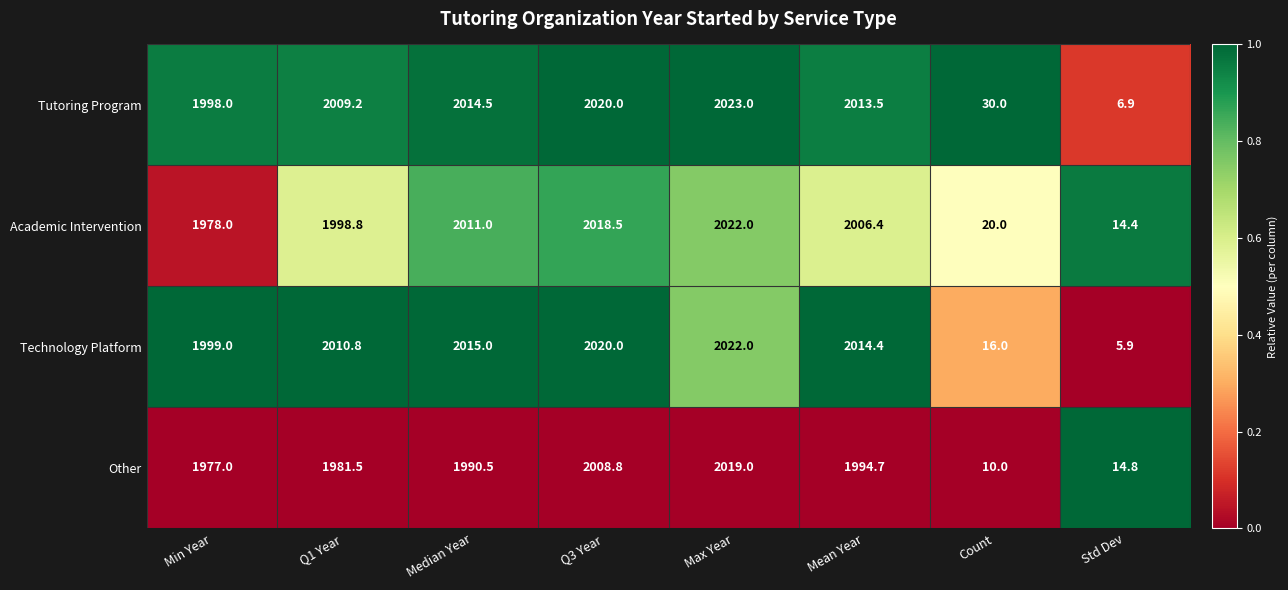

What is the average value of the Tutoring Program series?

1514.4